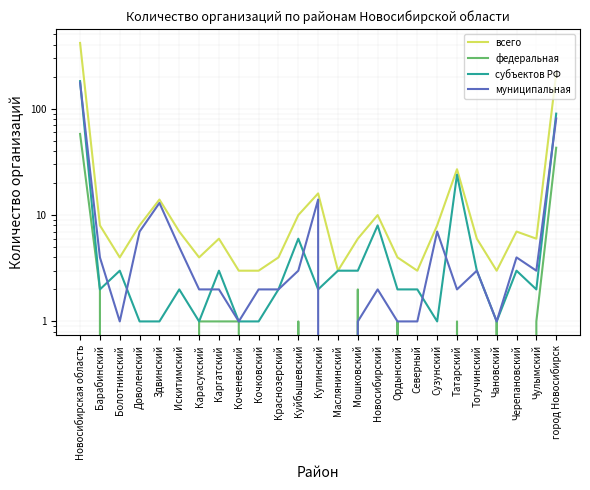

Which series changed the most between Новосибирская область and Доволенский?

всего